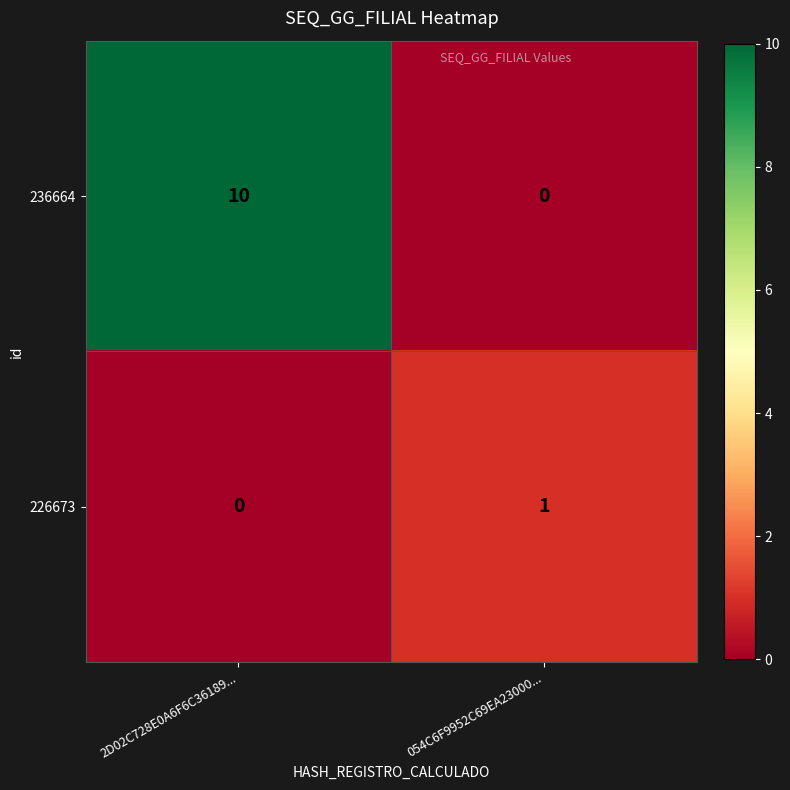

What is the maximum value for 236664?

10